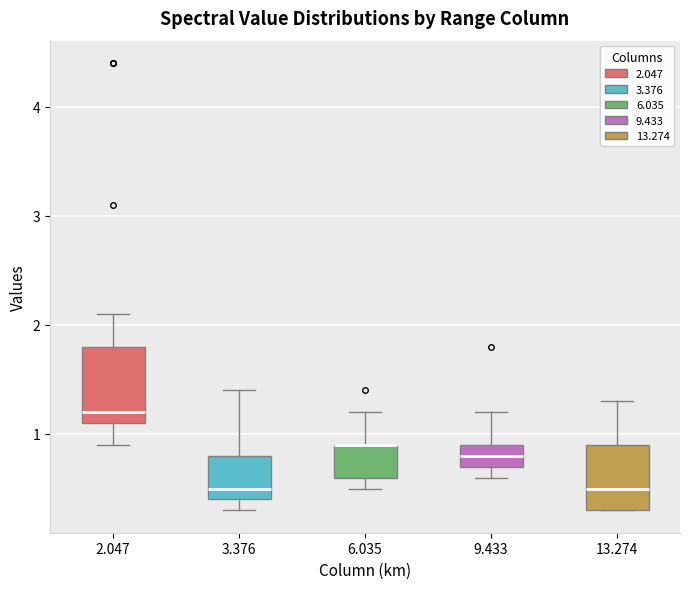

Reading left to right, transcribe this box plot: for each box, give where its median line is, the range the box spans, and where its two whiskers end, as read against the y-axis. The values are not printed on the chart, so give them approximately, as read against the axis.

2.047: median 1.2, box 1.1 to 1.8, whiskers 0.9 to 2.1
3.376: median 0.5, box 0.4 to 0.8, whiskers 0.3 to 1.4
6.035: median 0.9 (drawn on the box's upper edge), box 0.6 to 0.9, whiskers 0.5 to 1.2
9.433: median 0.8, box 0.7 to 0.9, whiskers 0.6 to 1.2
13.274: median 0.5, box 0.3 to 0.9, whiskers 0.3 to 1.3